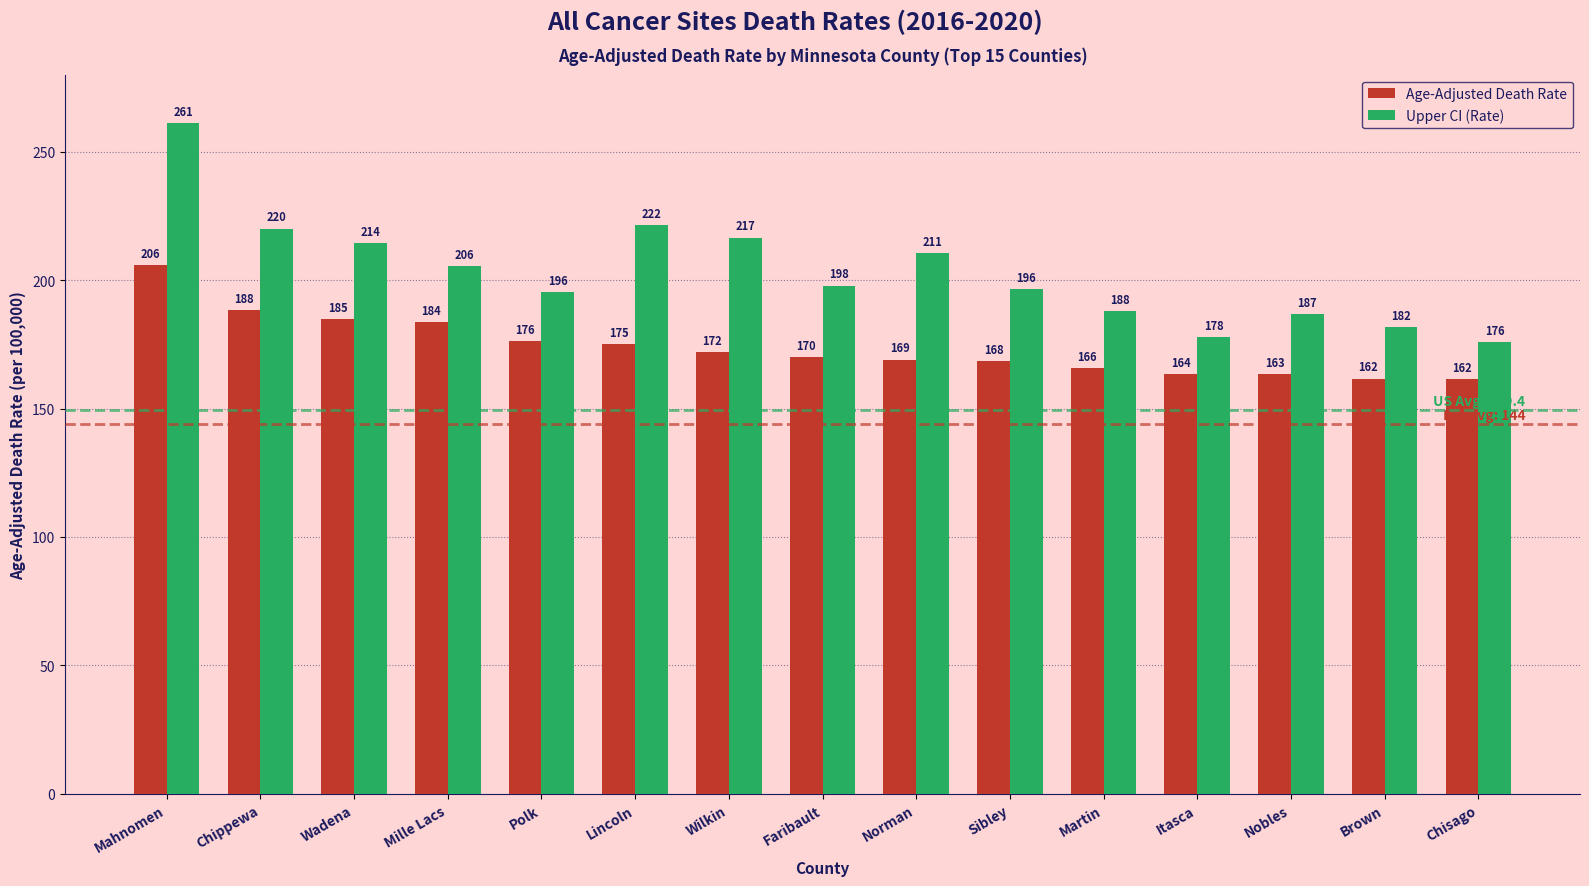

How many data points in Upper CI (Rate) are less than 197?

7